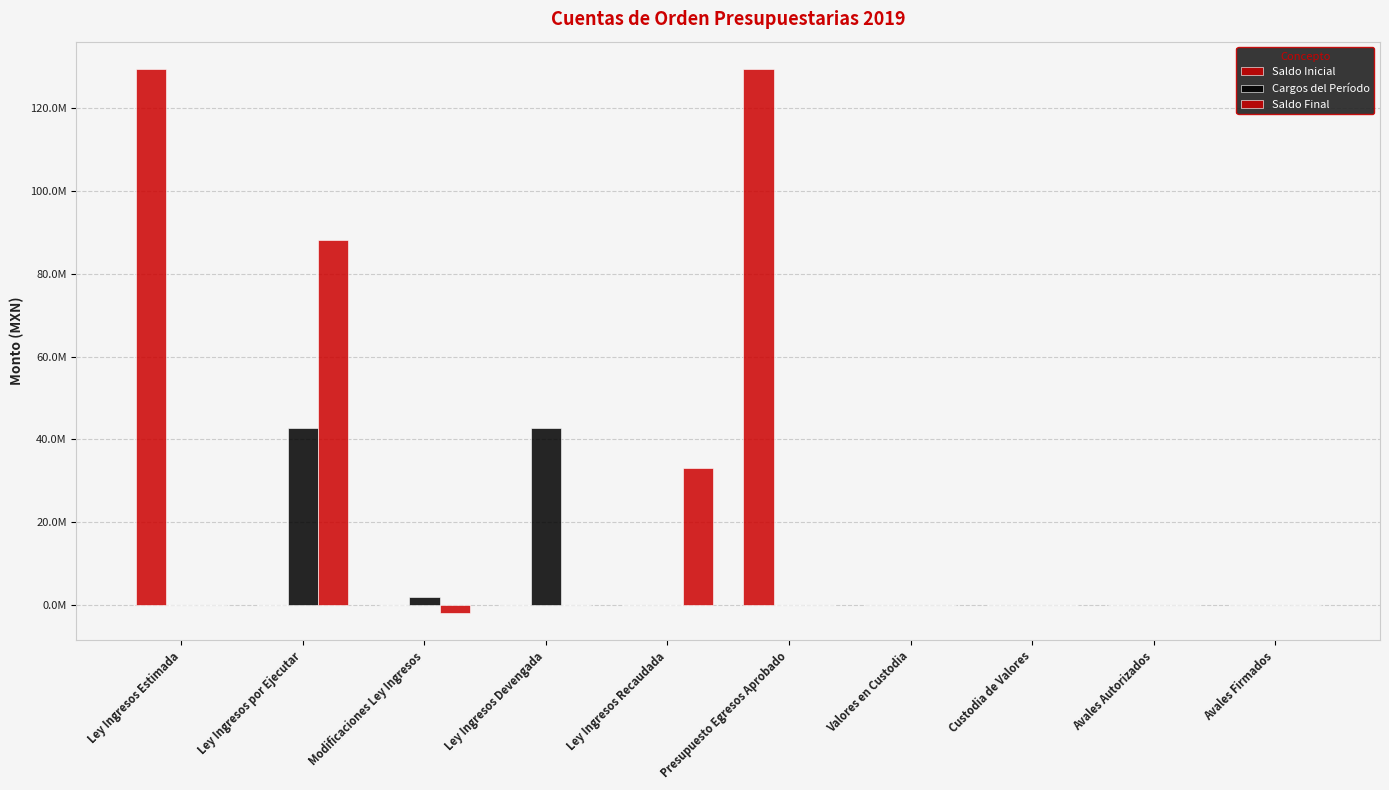

Are the bars horizontal?

No